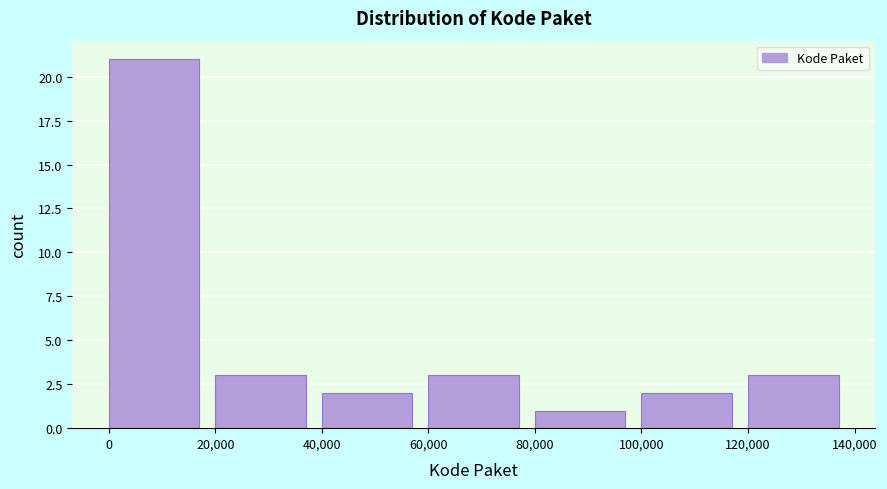

Reading left to right, list every bar in this chart as the range it spans on the x-axis followed by its height. The values are not printed on the chart, so give them approximately, as read against the axis.

0 to 20,000: 21
20,000 to 40,000: 3
40,000 to 60,000: 2
60,000 to 80,000: 3
80,000 to 100,000: 1
100,000 to 120,000: 2
120,000 to 140,000: 3